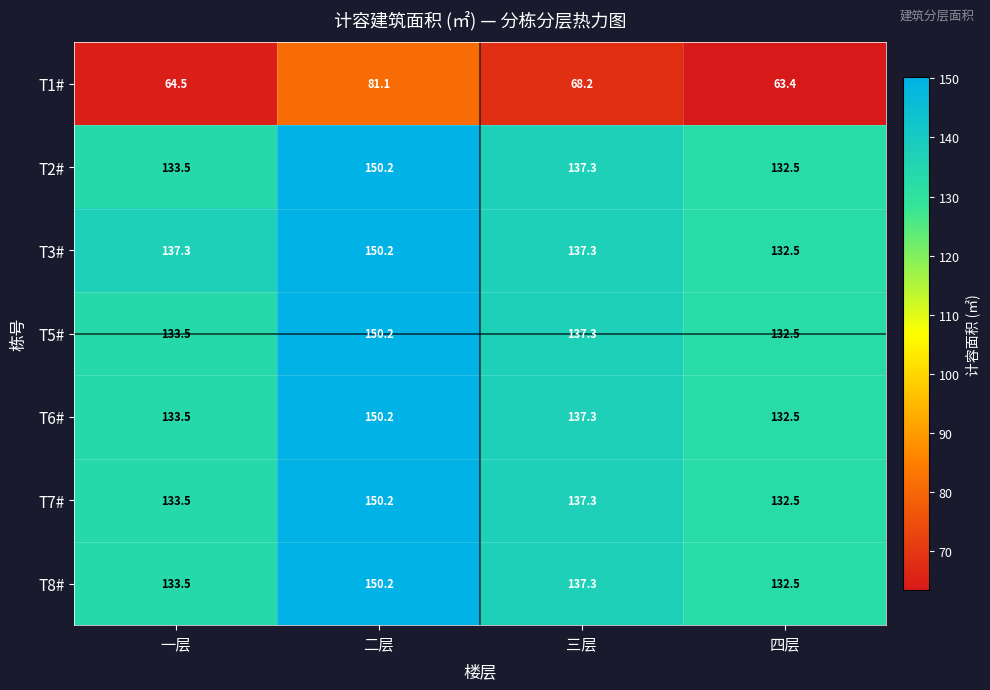

At which category is the sum across all series the highest?

二层